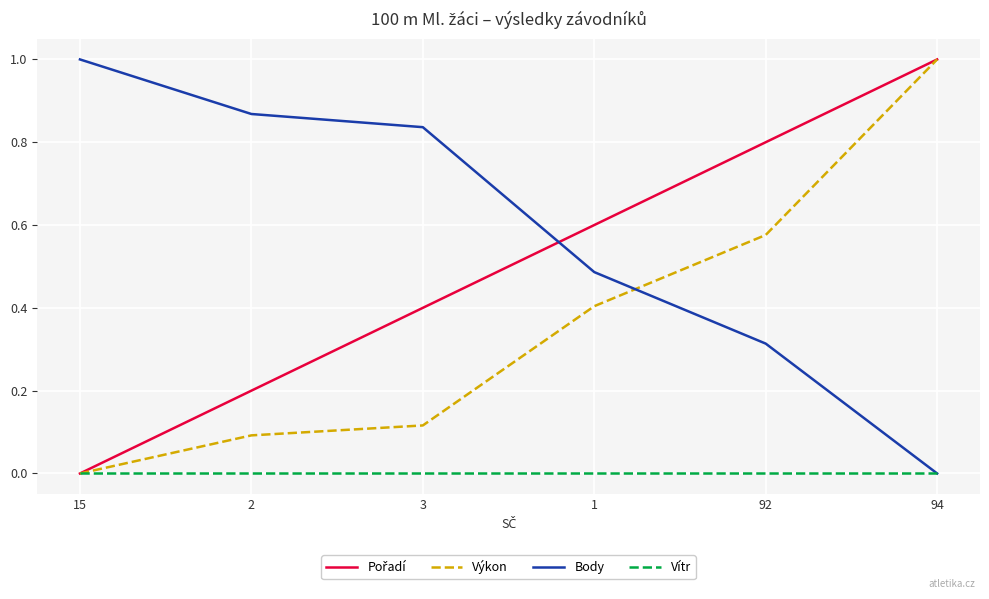

What is the total value across all series at 1?

1.5